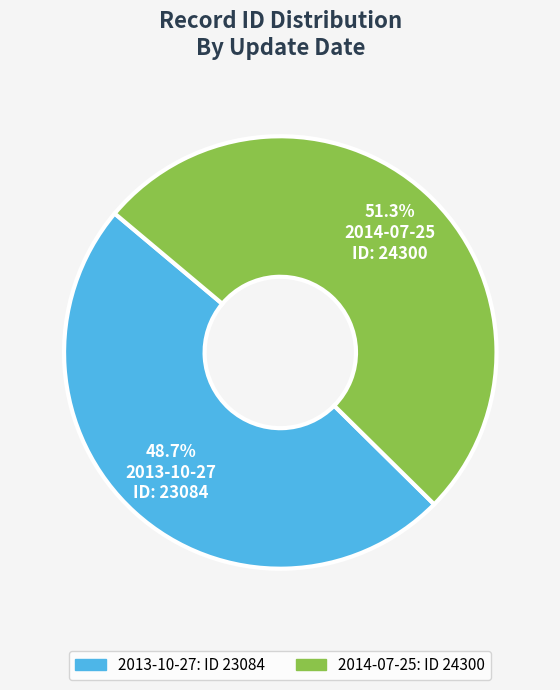

To the nearest percent, what percentage of the pie is 2014-07-25?

51%